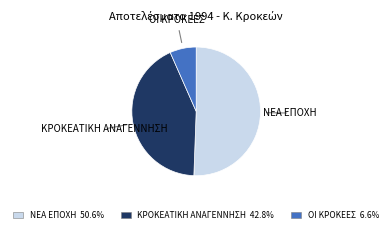

True or false: ΚΡΟΚΕΑΤΙΚΗ ΑΝΑΓΕΝΝΗΣΗ accounts for 43% of the total.

True